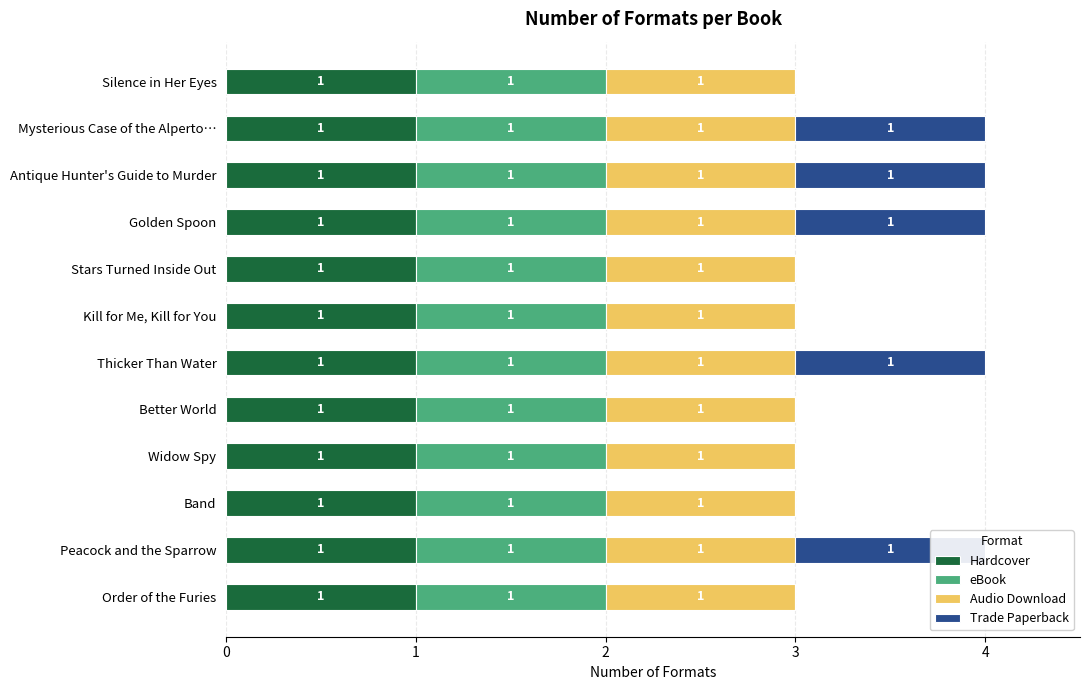

At how many categories does at least one series exceed 0?

12